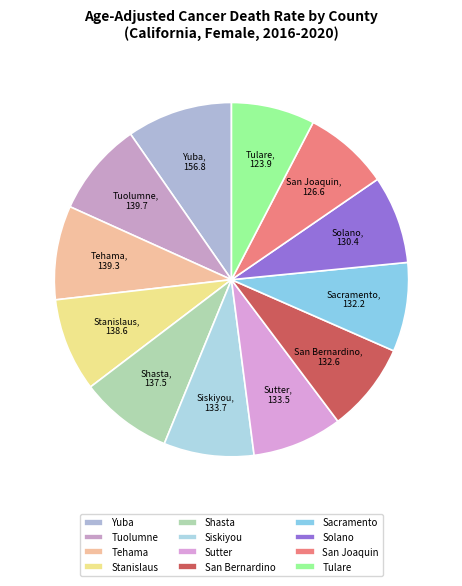

Between Yuba and Sacramento, which is larger?

Yuba